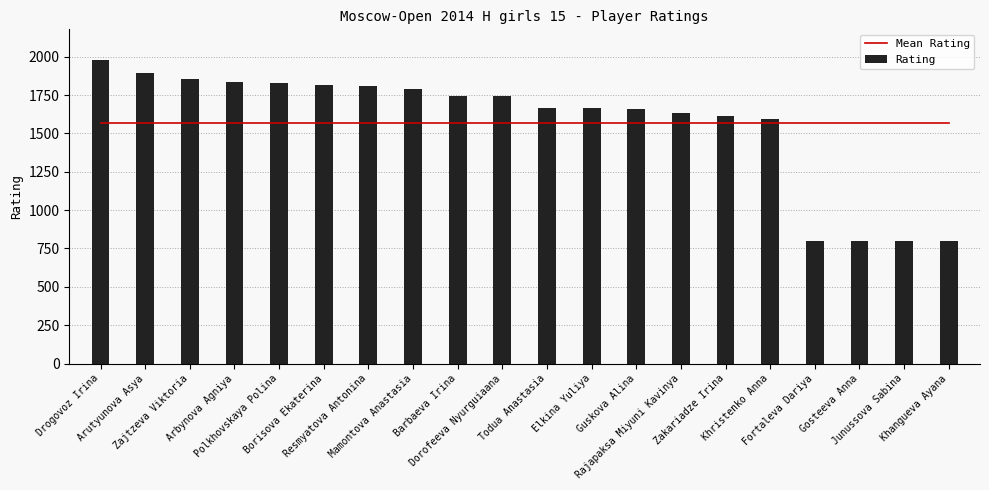

Reading right to left, extract all data points from this chart.

Mean Rating: Khangueva Ayana=1566.7	Junussova Sabina=1566.7	Gosteeva Anna=1566.7	Fortaleva Dariya=1566.7	Khristenko Anna=1566.7	Zakariadze Irina=1566.7	Rajapaksa Miyuni Kavinya=1566.7	Guskova Alina=1566.7	Elkina Yuliya=1566.7	Todua Anastasia=1566.7	Dorofeeva Nyurguiaana=1566.7	Barbaeva Irina=1566.7	Mamontova Anastasia=1566.7	Resmyatova Antonina=1566.7	Borisova Ekaterina=1566.7	Polkhovskaya Polina=1566.7	Arbynova Agniya=1566.7	Zajtzeva Viktoria=1566.7	Arutyunova Asya=1566.7	Drogovoz Irina=1566.7
Rating: Khangueva Ayana=800.0	Junussova Sabina=800.0	Gosteeva Anna=800.0	Fortaleva Dariya=800.0	Khristenko Anna=1595.0	Zakariadze Irina=1611.0	Rajapaksa Miyuni Kavinya=1635.0	Guskova Alina=1661.0	Elkina Yuliya=1663.0	Todua Anastasia=1665.0	Dorofeeva Nyurguiaana=1746.0	Barbaeva Irina=1746.0	Mamontova Anastasia=1790.0	Resmyatova Antonina=1807.0	Borisova Ekaterina=1818.0	Polkhovskaya Polina=1828.0	Arbynova Agniya=1837.0	Zajtzeva Viktoria=1857.0	Arutyunova Asya=1894.0	Drogovoz Irina=1981.0